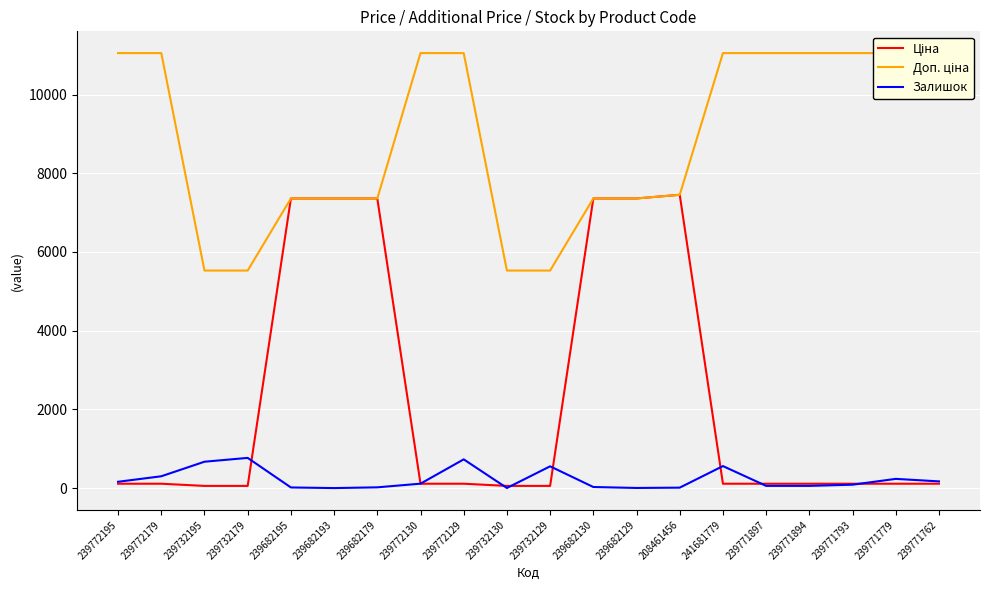

Reading right to left, extract all data points from this chart.

Ціна: 239771762=110.5	239771779=110.5	239771793=110.5	239771894=110.5	239771897=110.5	241681779=110.5	208461456=7453.8	239682129=7360.2	239682130=7360.2	239732129=55.3	239732130=55.3	239772129=110.5	239772130=110.5	239682179=7360.2	239682193=7360.2	239682195=7360.2	239732179=55.3	239732195=55.3	239772179=110.5	239772195=110.5
Доп. ціна: 239771762=11055.0	239771779=11055.0	239771793=11055.0	239771894=11055.0	239771897=11055.0	241681779=11055.0	208461456=7453.8	239682129=7360.2	239682130=7360.2	239732129=5528.0	239732130=5528.0	239772129=11055.0	239772130=11055.0	239682179=7360.2	239682193=7360.2	239682195=7360.2	239732179=5528.0	239732195=5528.0	239772179=11055.0	239772195=11055.0
Залишок: 239771762=170.0	239771779=234.0	239771793=86.0	239771894=56.0	239771897=56.0	241681779=559.0	208461456=11.0	239682129=3.0	239682130=27.0	239732129=553.0	239732130=2.0	239772129=730.0	239772130=112.0	239682179=19.0	239682193=0.0	239682195=16.0	239732179=767.0	239732195=670.0	239772179=300.0	239772195=160.0